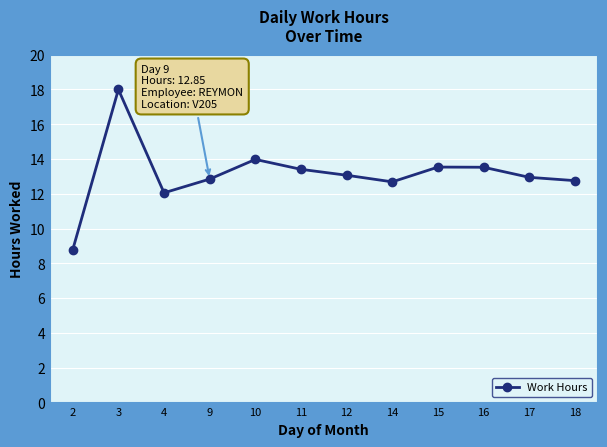

What is the greatest value displayed?

18.0